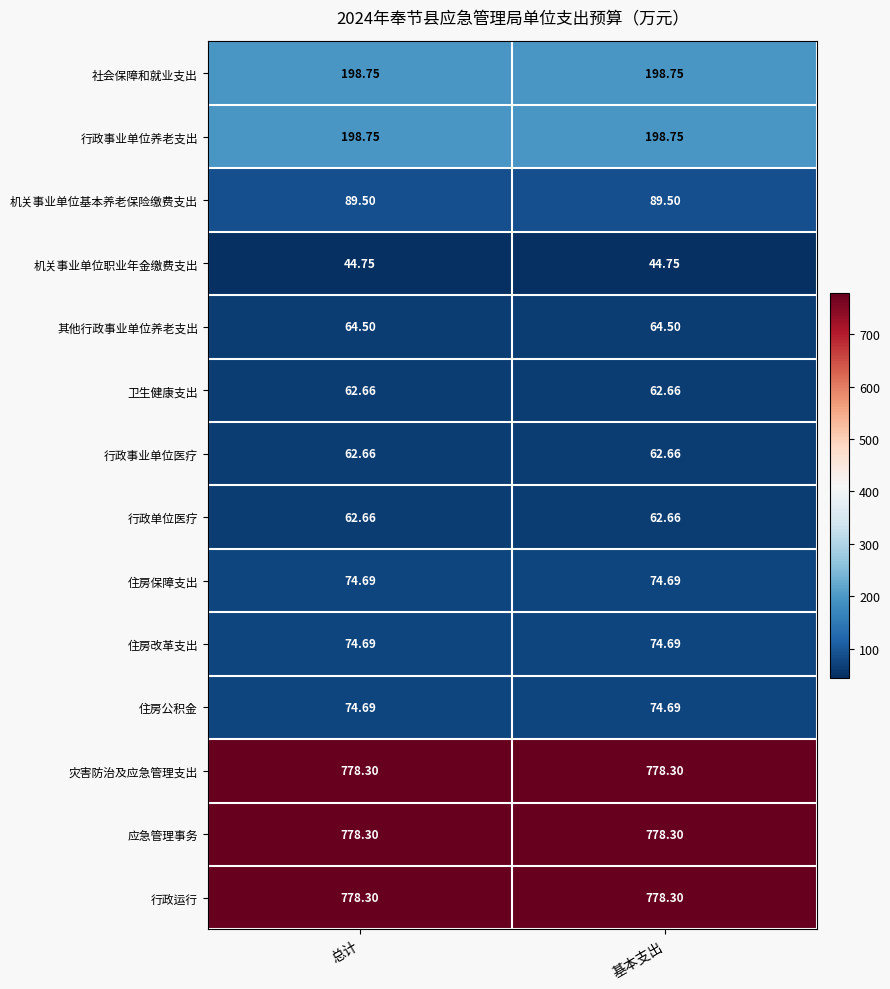

Is the value of 行政事业单位医疗 at 总计 greater than the value of 行政运行 at 总计?

No